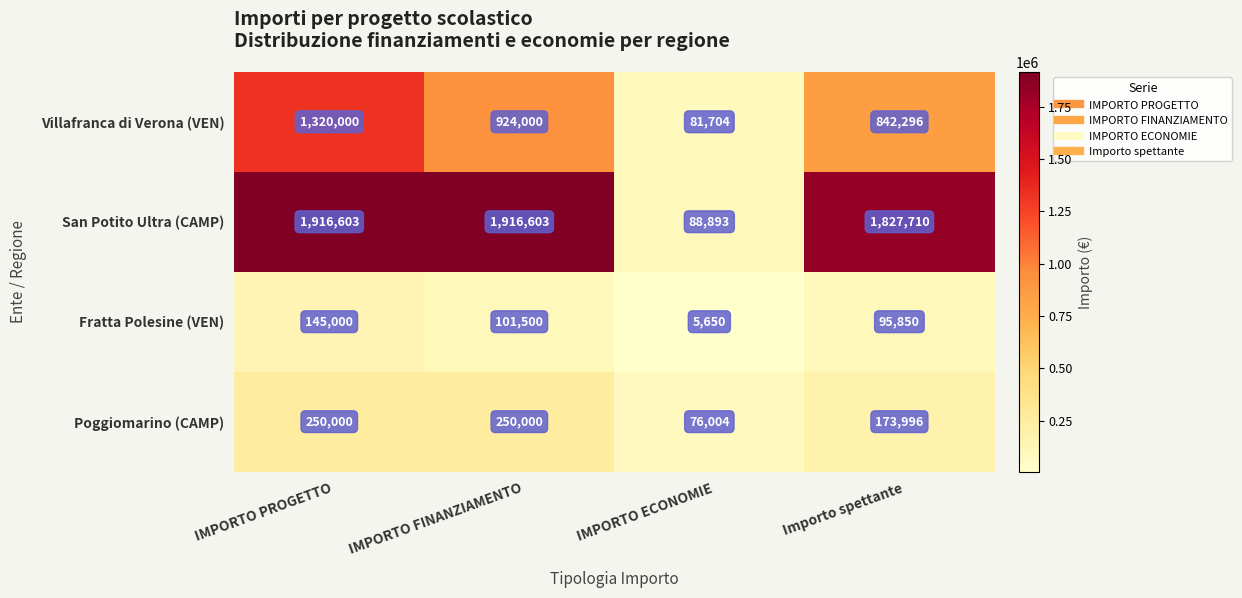

Which series has the largest range (max minus min)?

San Potito Ultra (CAMP)